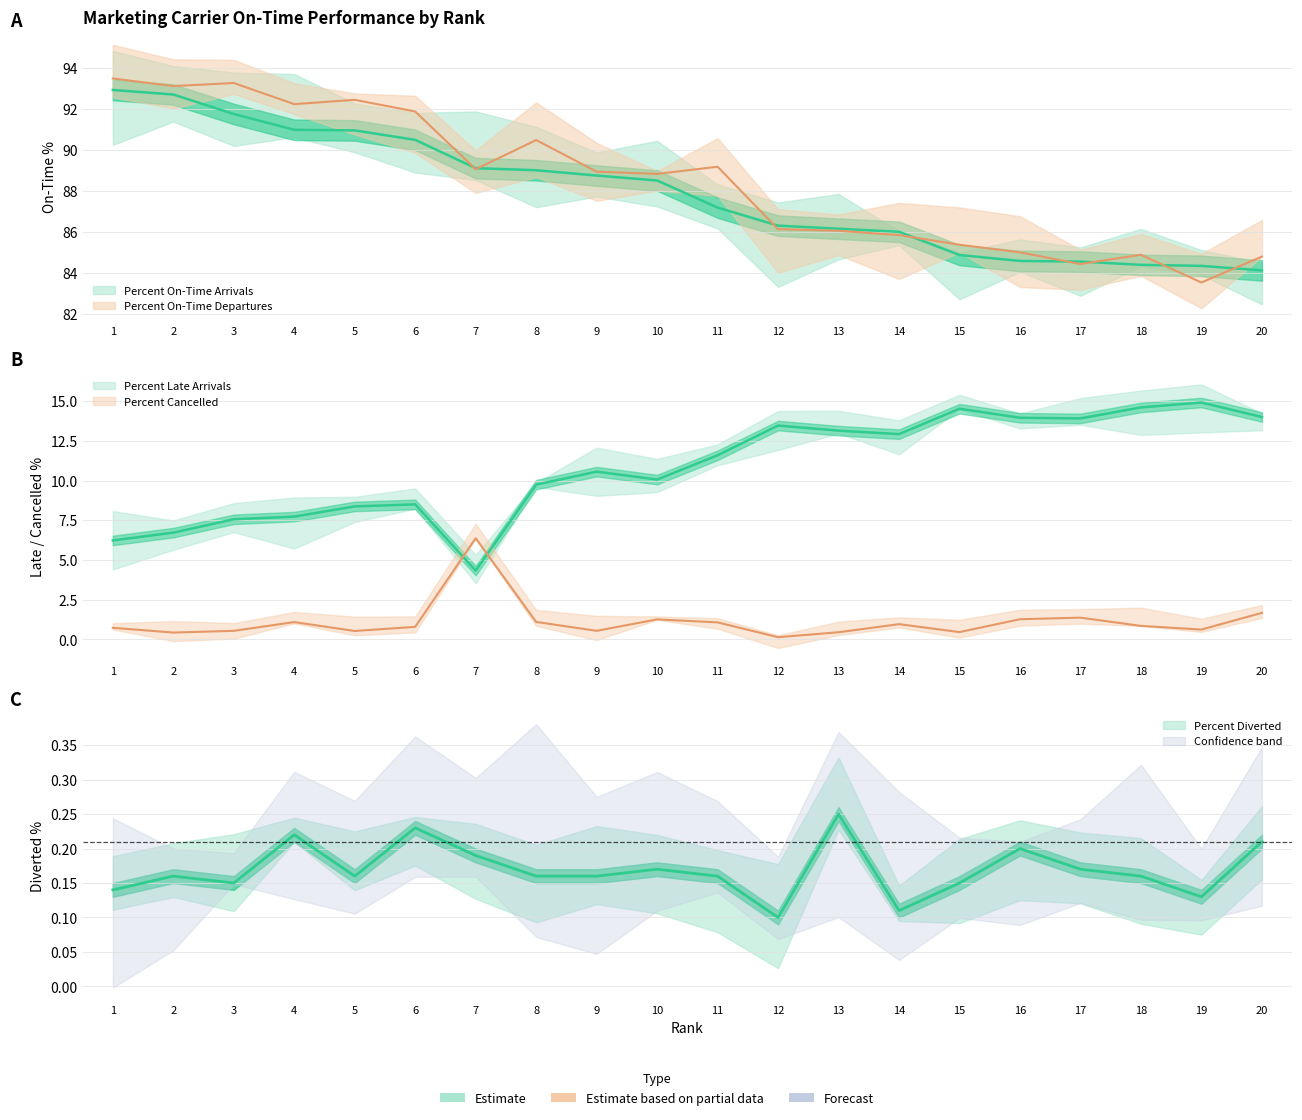

At which category is the sum across all series the highest?

1